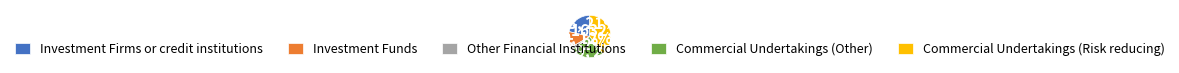

The Commercial Undertakings (Other) slice represents 14% of the pie. True or false?

False